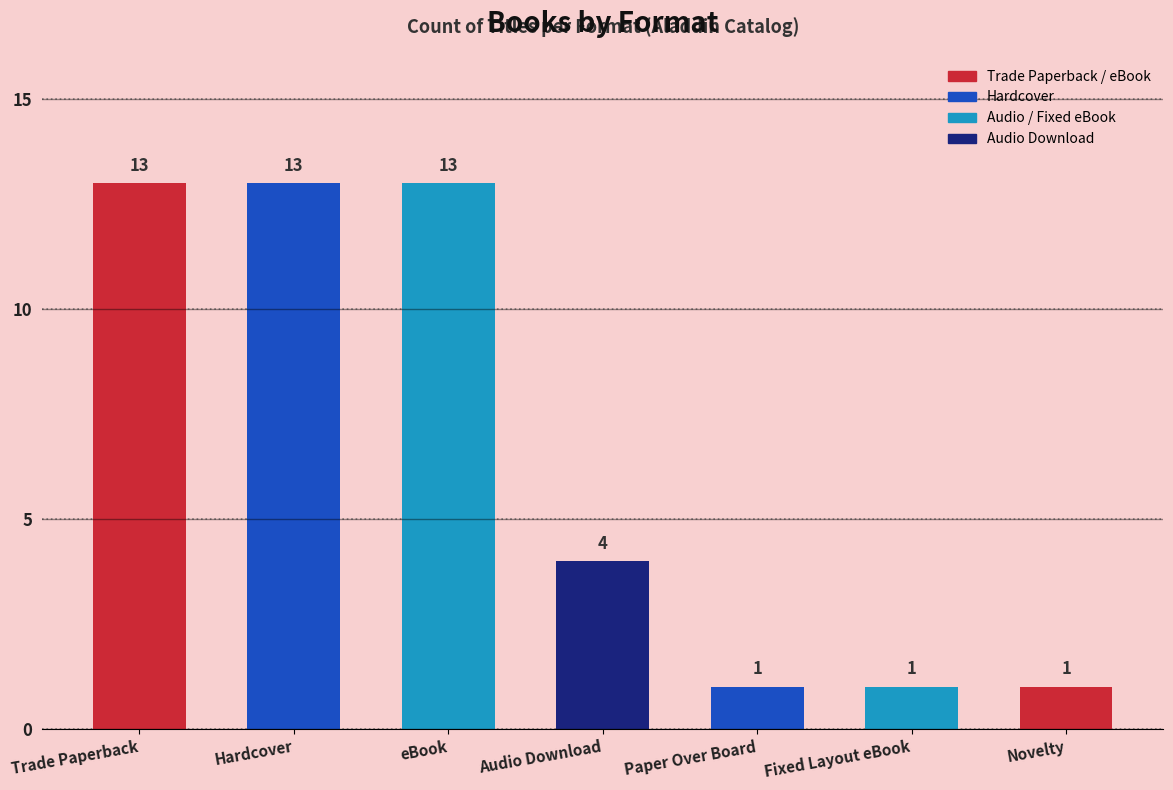

How many series are shown in this chart?

1